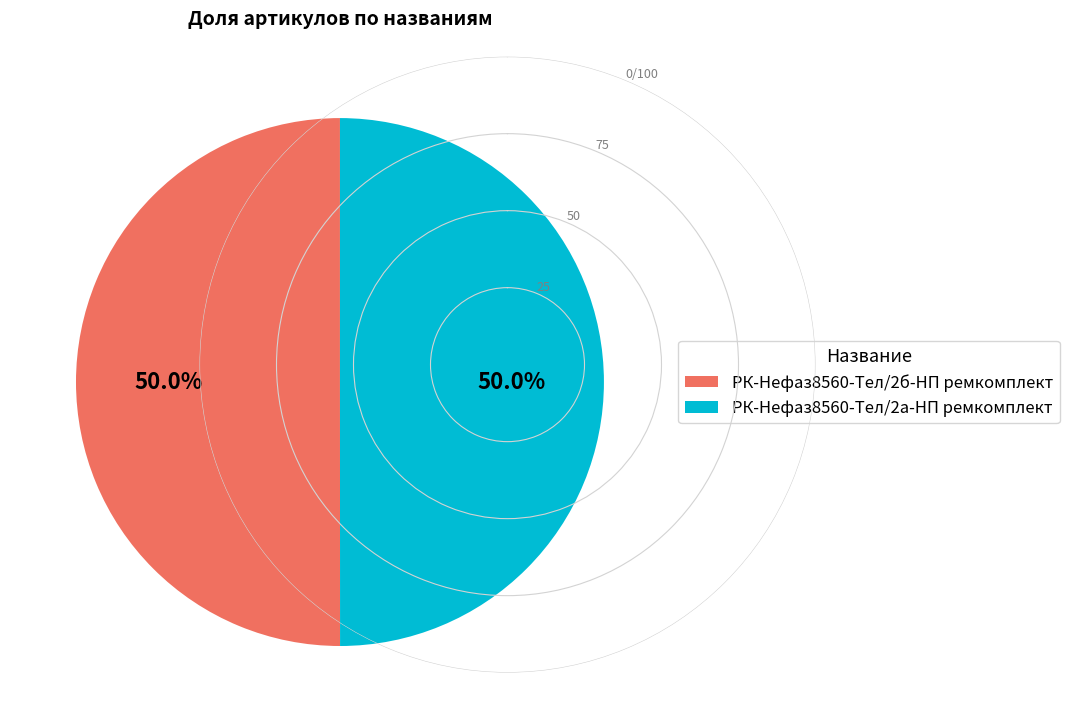

How many segments does this pie chart have?

2